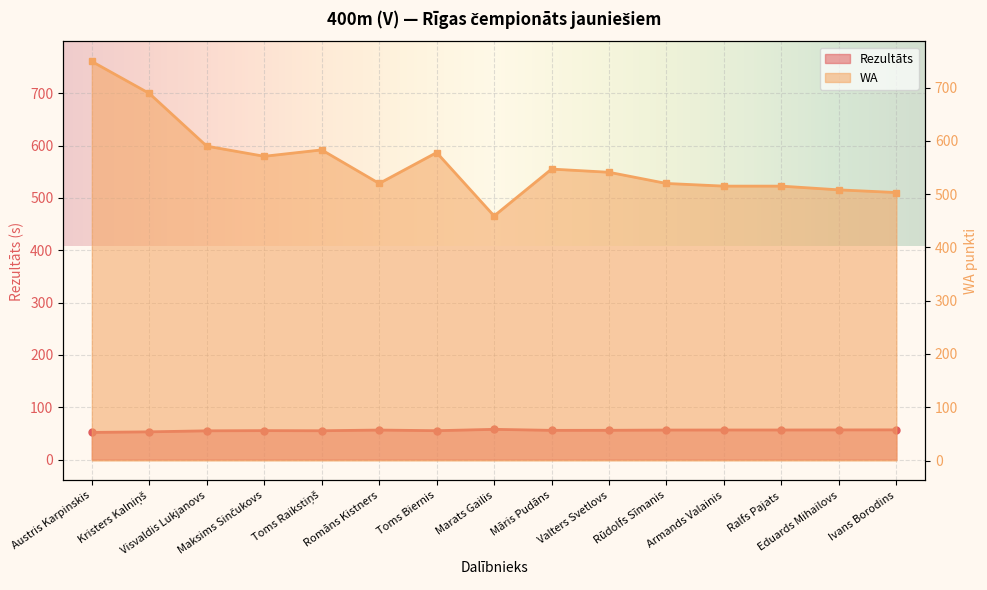

Rank the series by their average value, from highest to lowest.

WA, Rezultāts